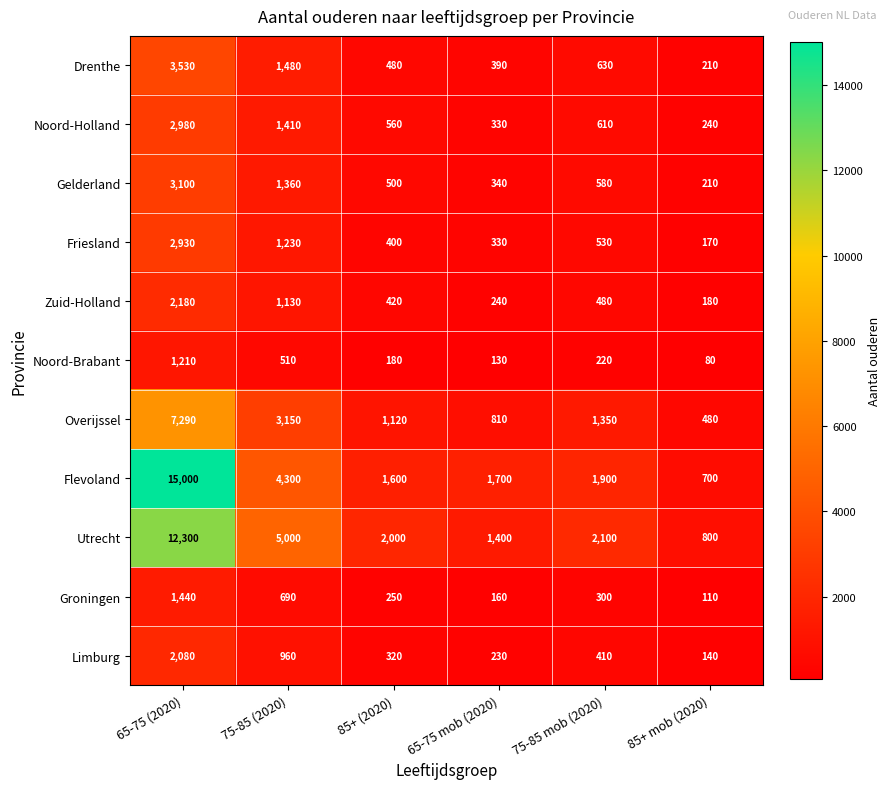

Which series changed the most between 65-75 mob (2020) and 85+ mob (2020)?

Flevoland